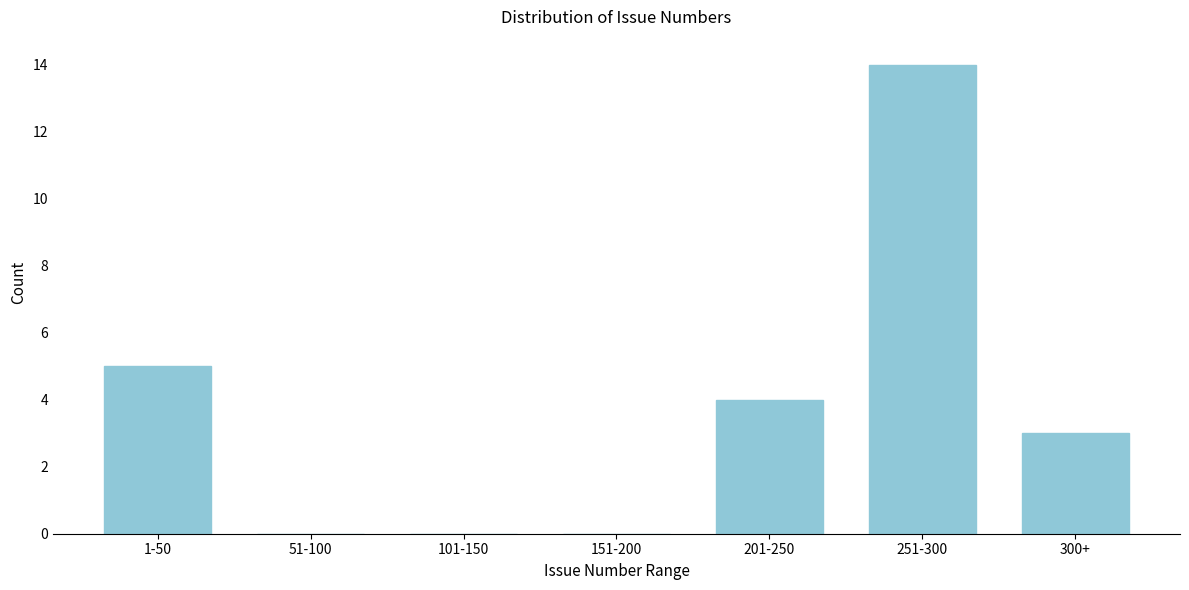

Reading right to left, what are all the values shown in this chart?

300+=3	251-300=14	201-250=4	151-200=0	101-150=0	51-100=0	1-50=5